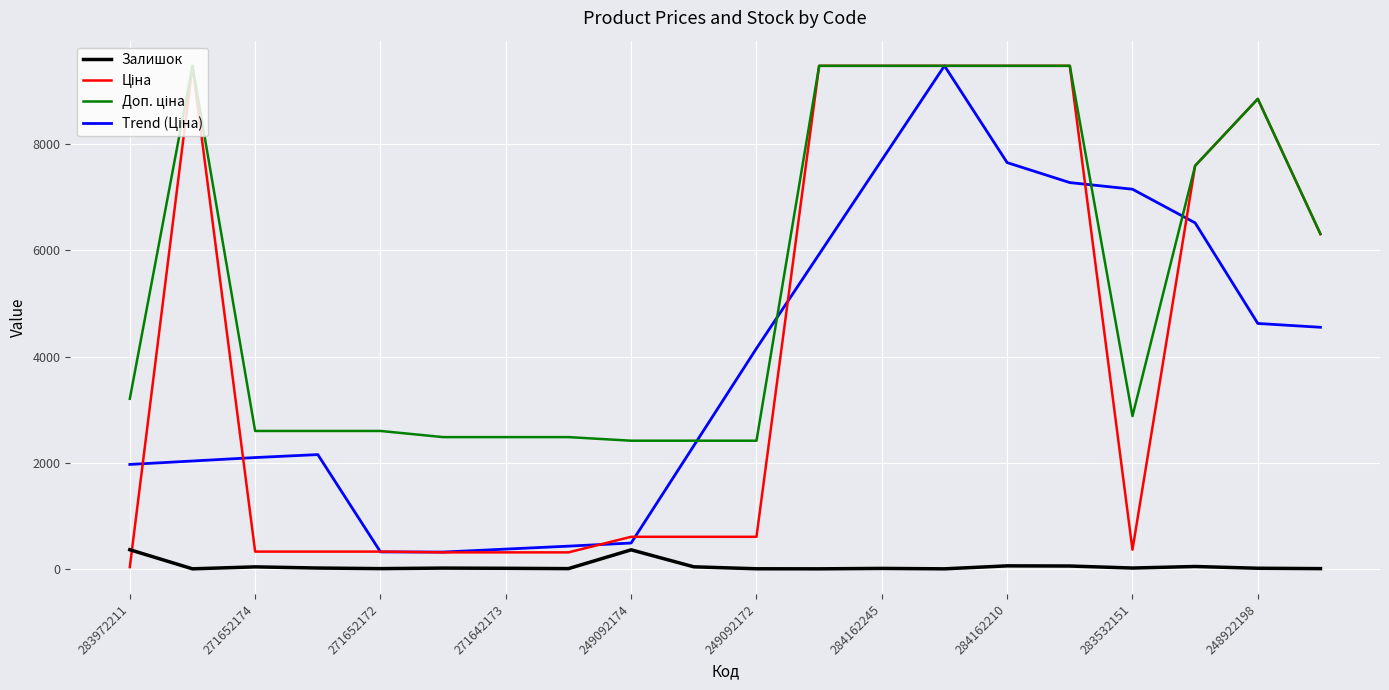

Does the chart have visible grid lines?

Yes